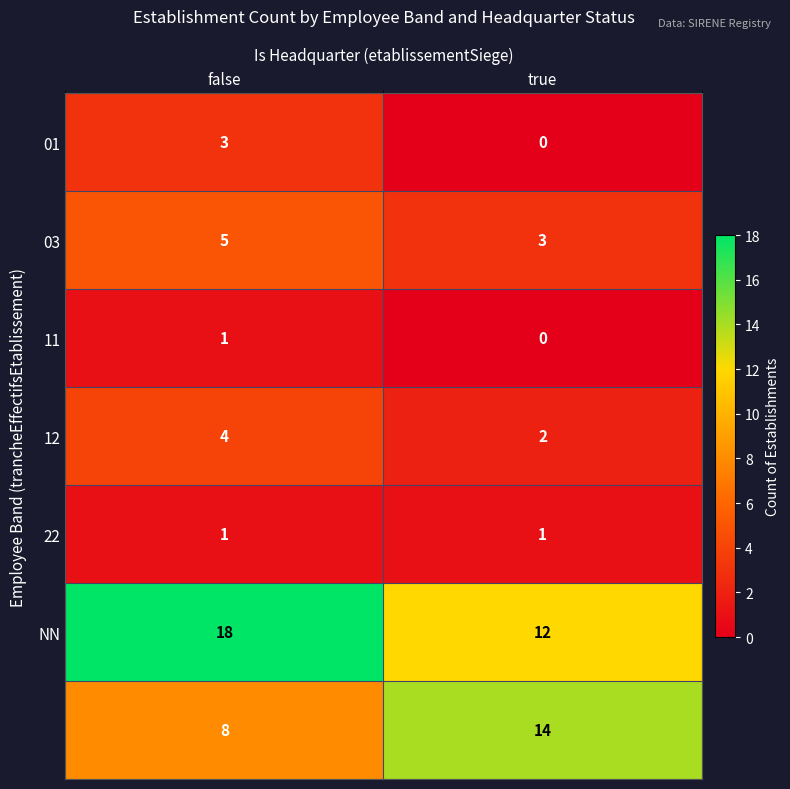

What is the difference between the highest and lowest values at false?

17